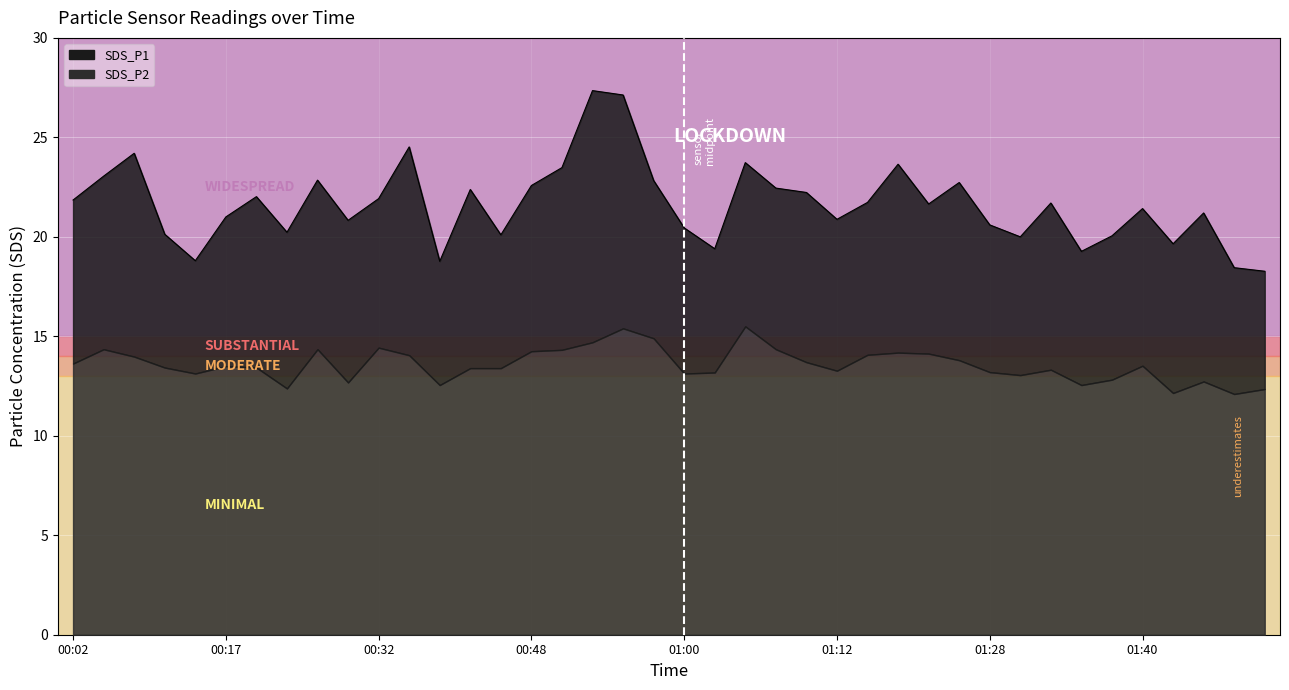

What is the label of the 36th point from the left?

01:40